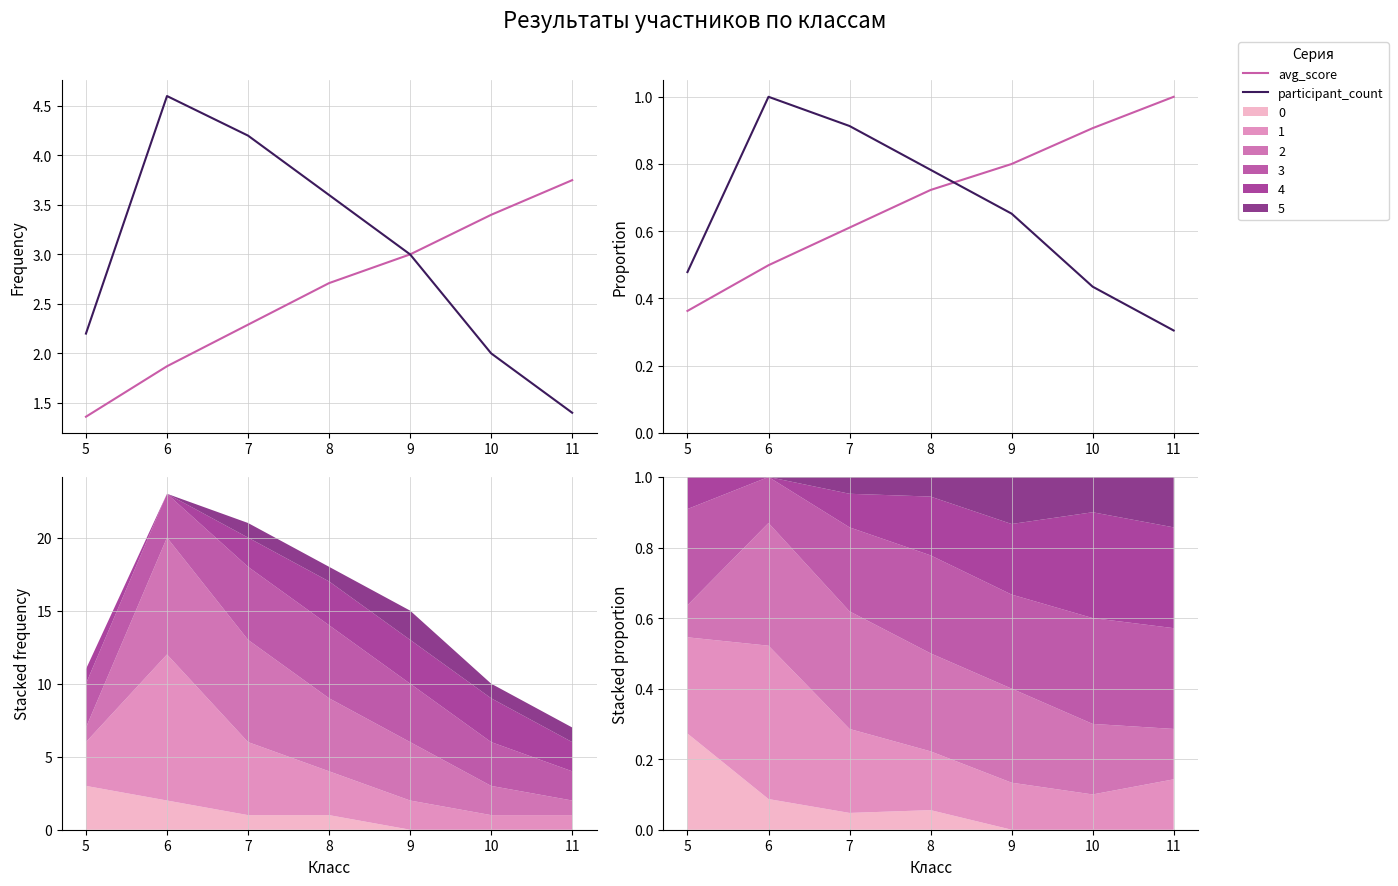

After their last crossing, which series has the higher values: participant_count or avg_score?

avg_score